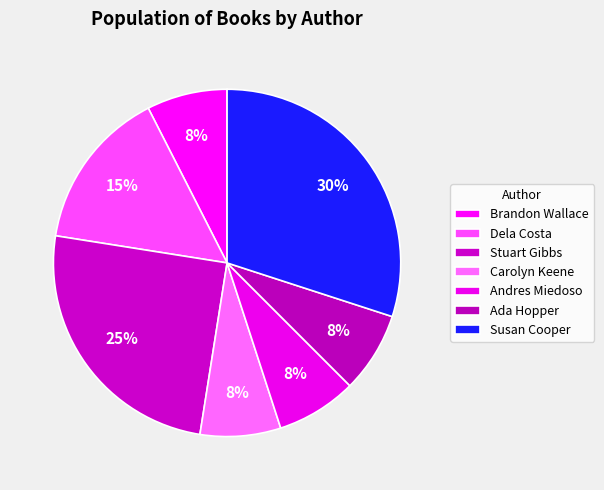

How many segments does this pie chart have?

7